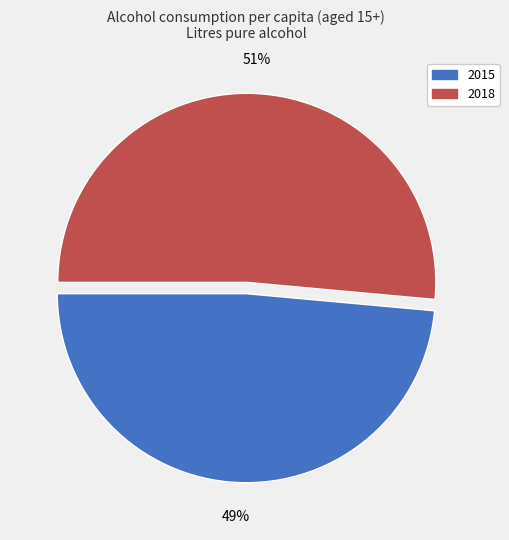

The 2018 slice represents 57% of the pie. True or false?

False